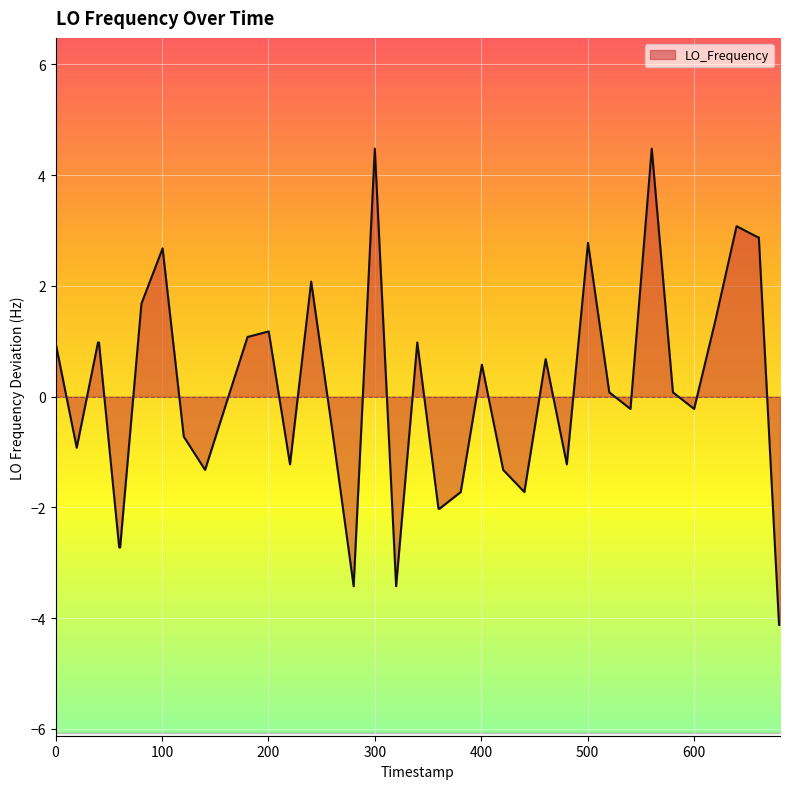

What is the maximum value shown in the chart?

4.5